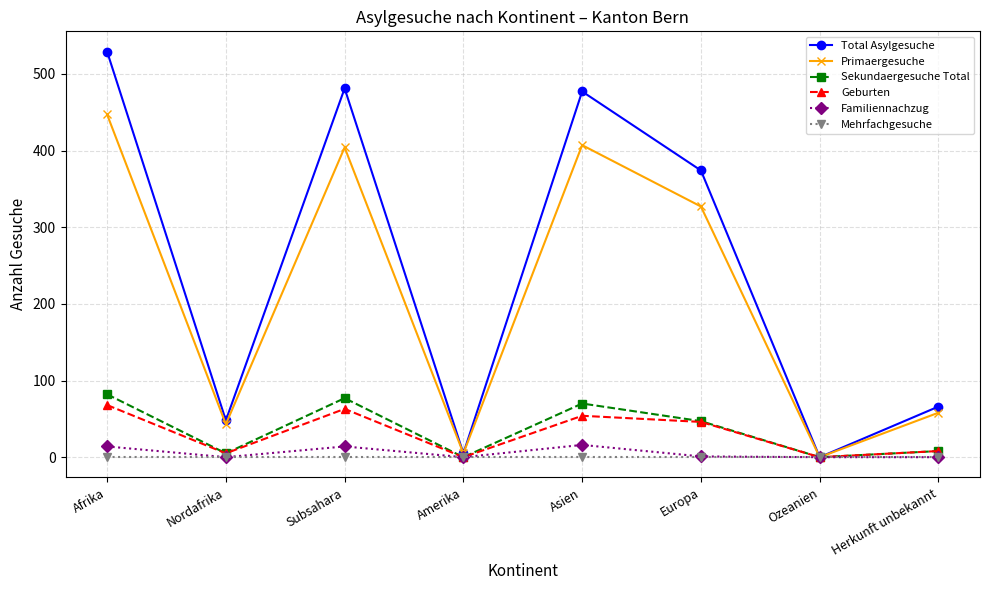

What is the difference between the Sekundaergesuche Total values at Asien and Afrika?

12